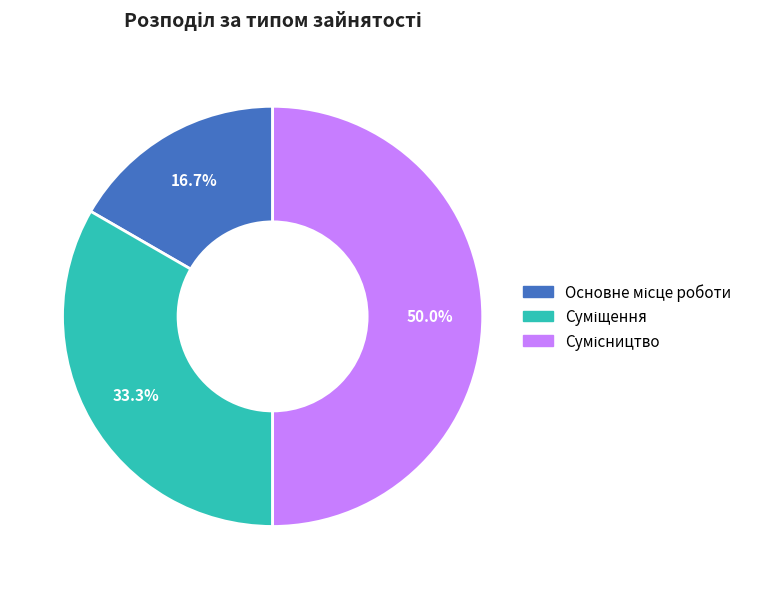

What percentage is the Основне місце роботи slice, to the nearest percent?

17%